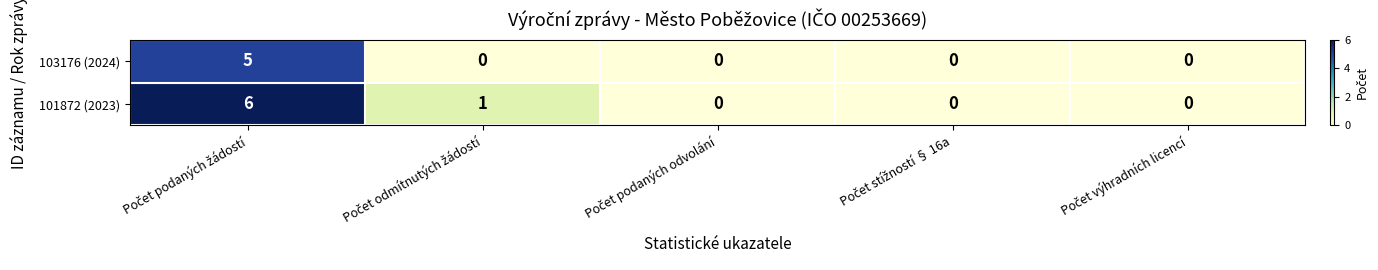

What is the difference between the maximum and minimum values in the 101872 (2023) series?

6